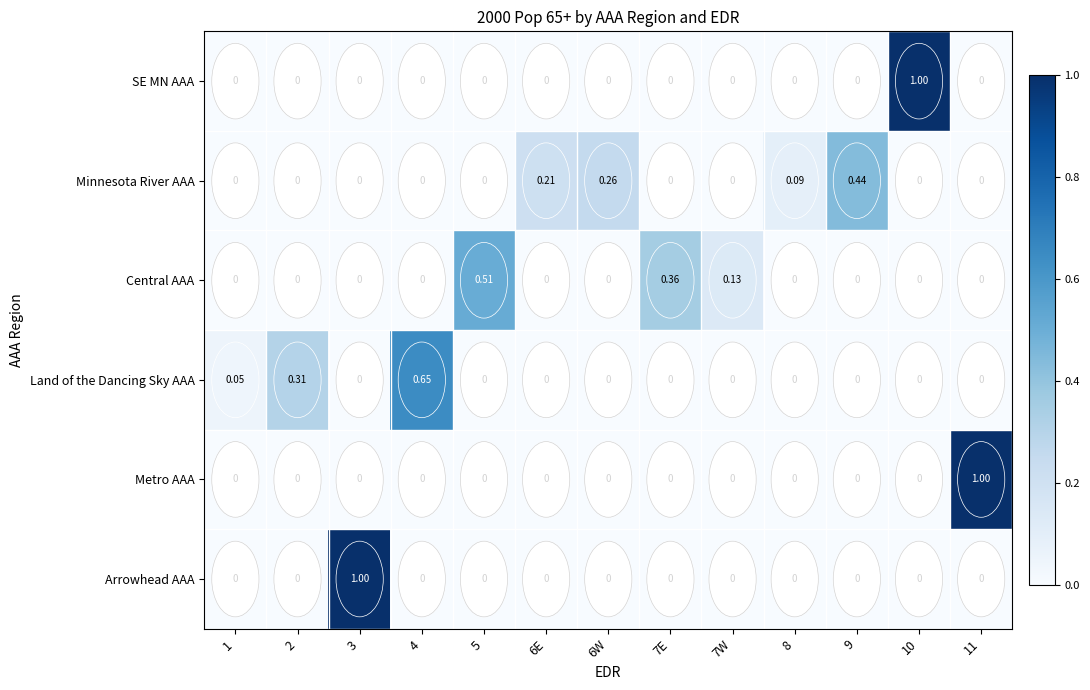

Between 7W and 10, which series saw the biggest shift?

SE MN AAA